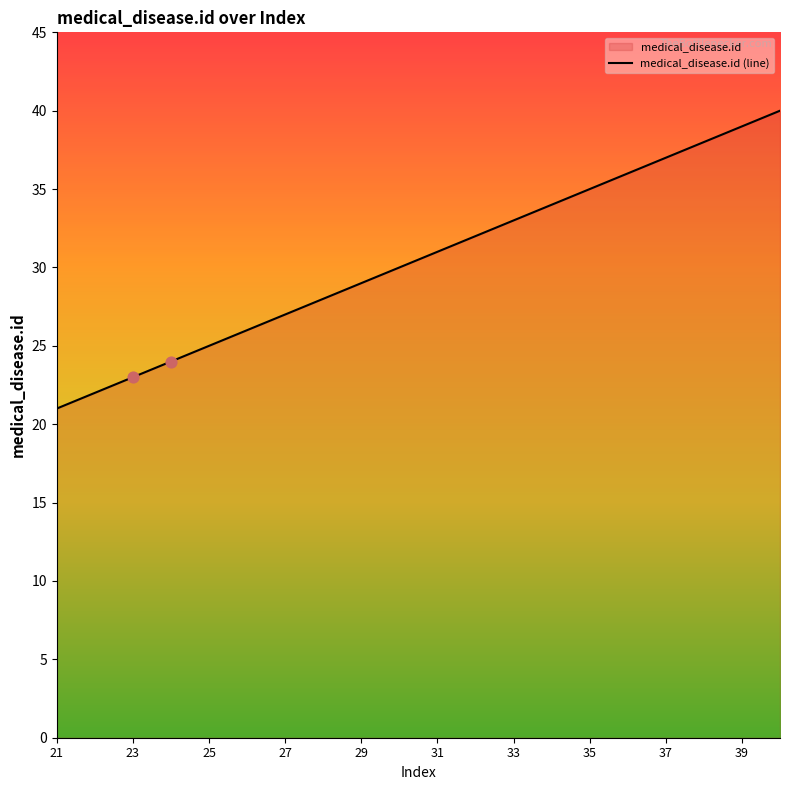

Approximately how many times larger is the value at 36 compared to 23?

1.6